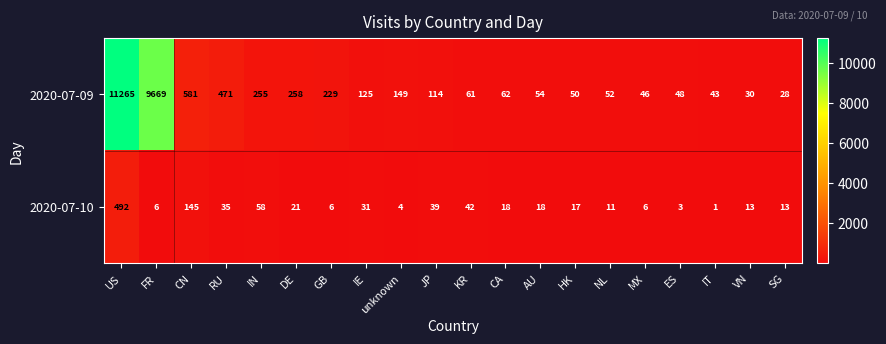

How many categories are shown in the chart?

20